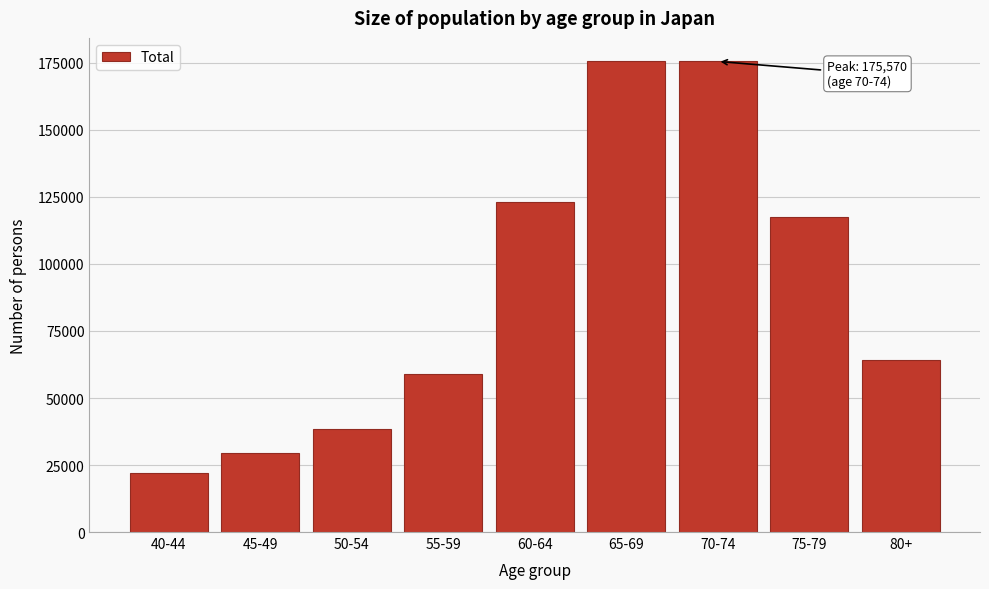

What value does the data have at 60-64?

123211